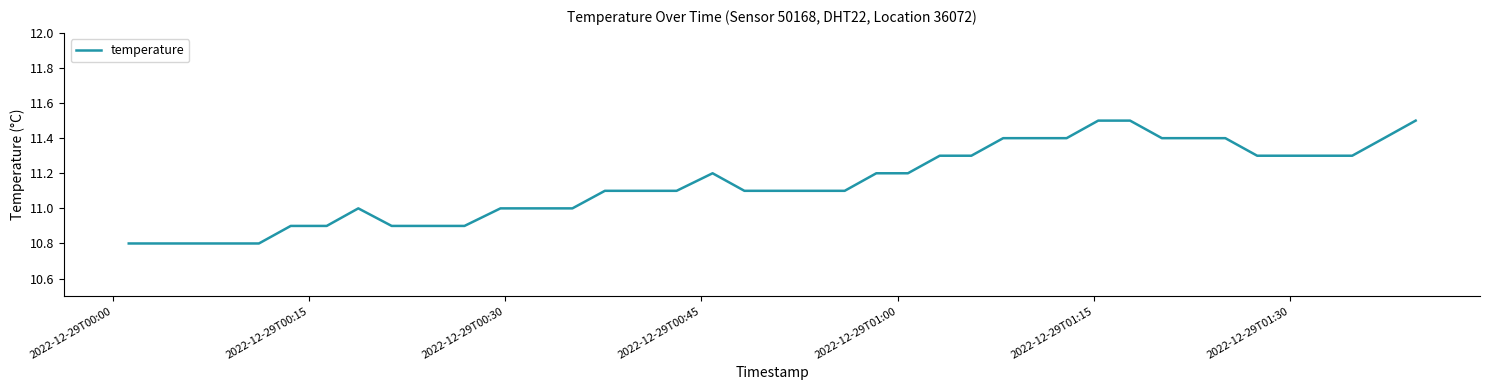

What is the minimum value shown in the chart?

10.8